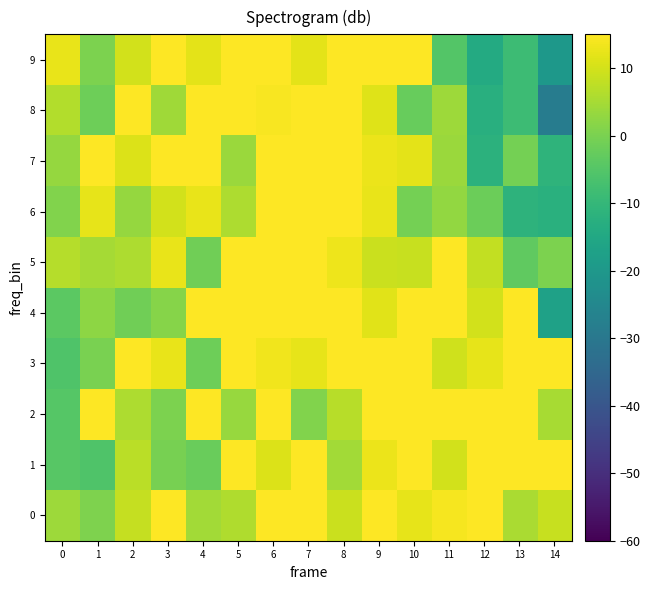

Which has a higher value, 8 or 6?

6